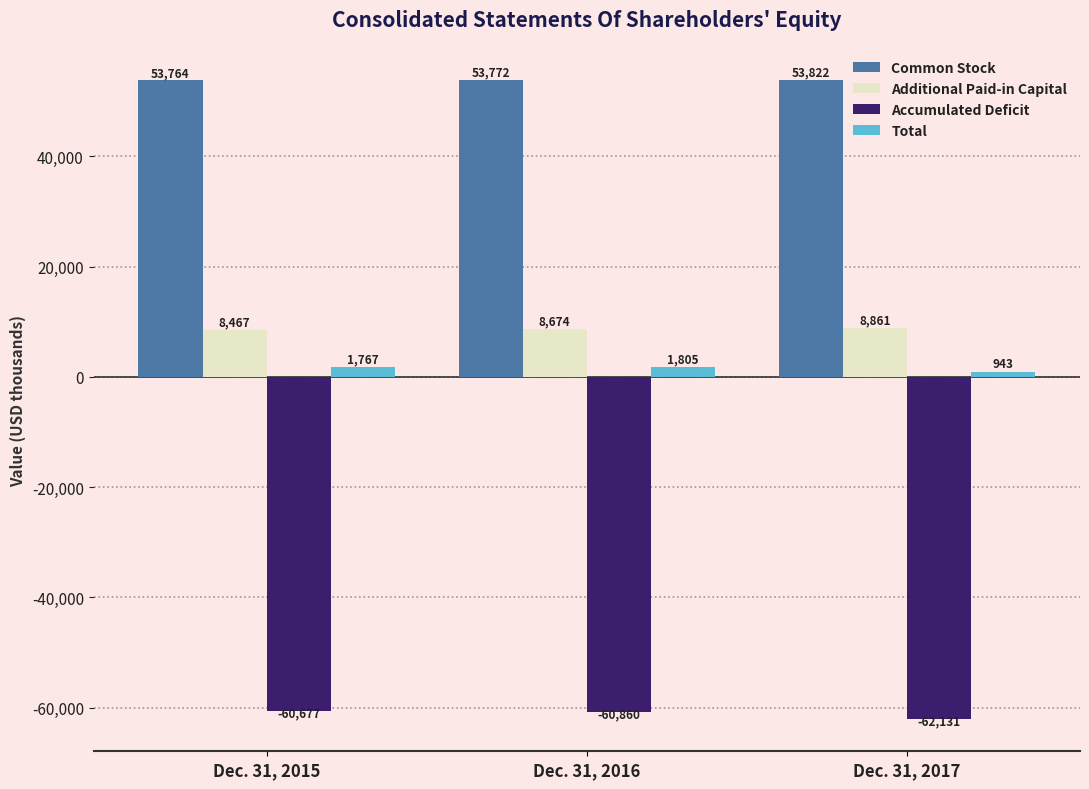

Reading left to right, transcribe all the data shown in this chart.

Common Stock: 53764	53772	53822
Additional Paid-in Capital: 8467	8674	8861
Accumulated Deficit: -60677	-60860	-62131
Total: 1767	1805	943